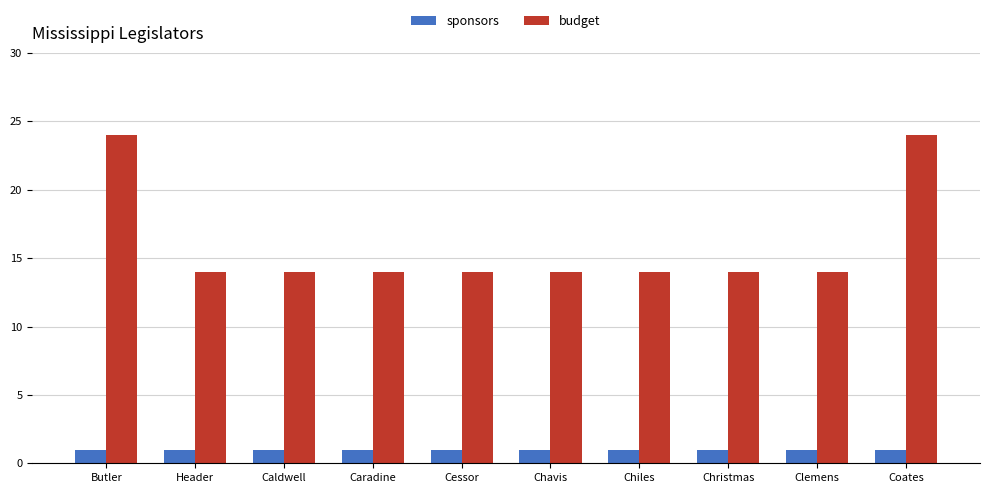

What is the minimum value for budget?

14